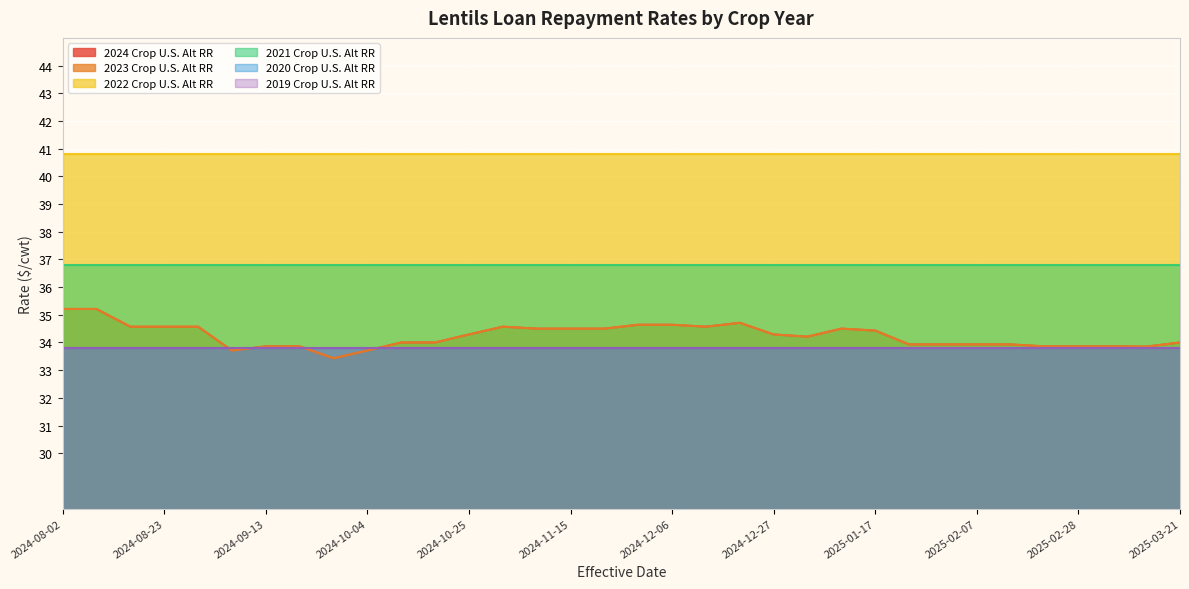

What is the value of the 2023 Crop U.S. Alt RR point at the 20th from the left?

34.5